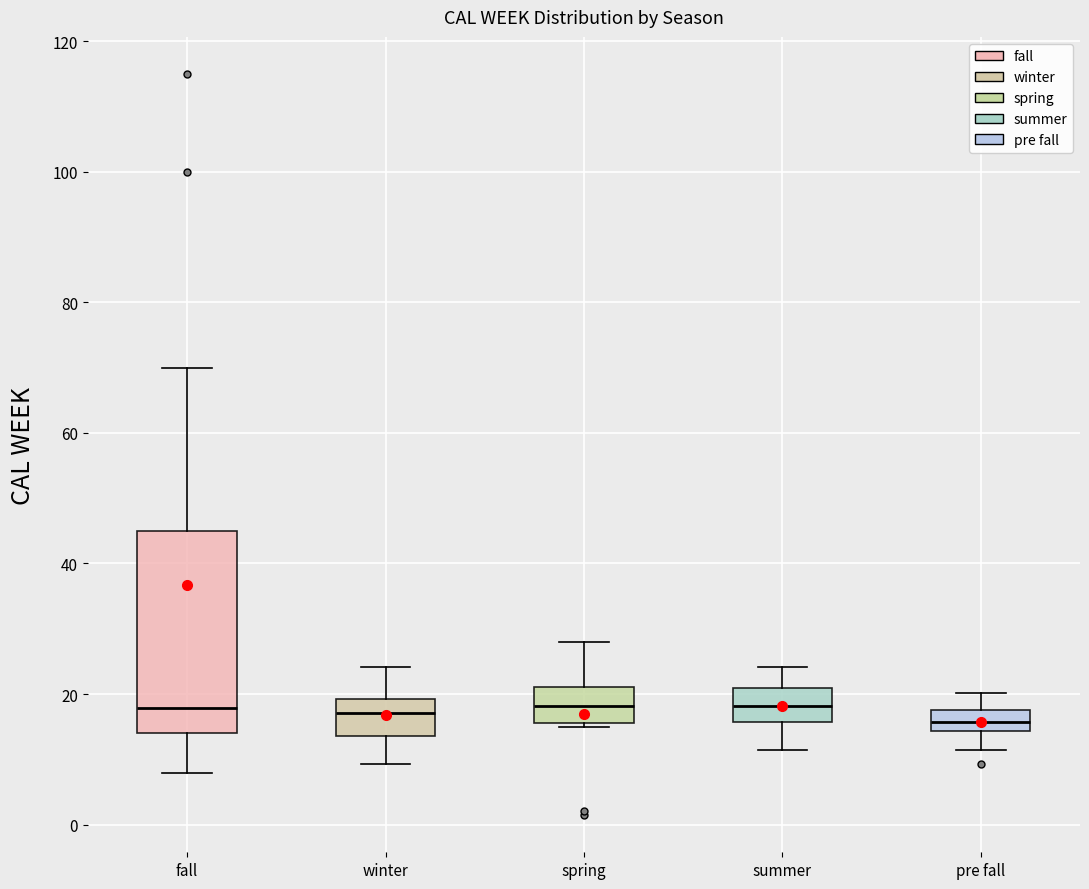

Comparing the boxes themselves (not the whiskers), which one is the tallest?

fall